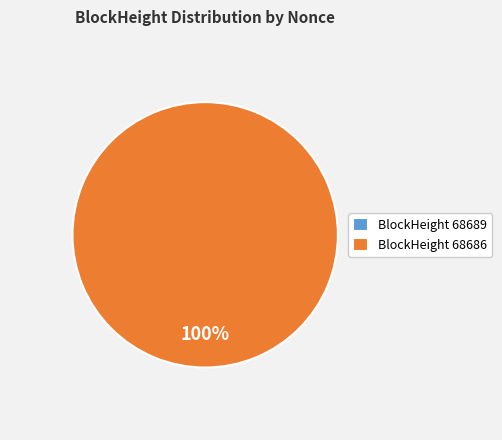

Is it true that 68686 is 100% of the pie?

True